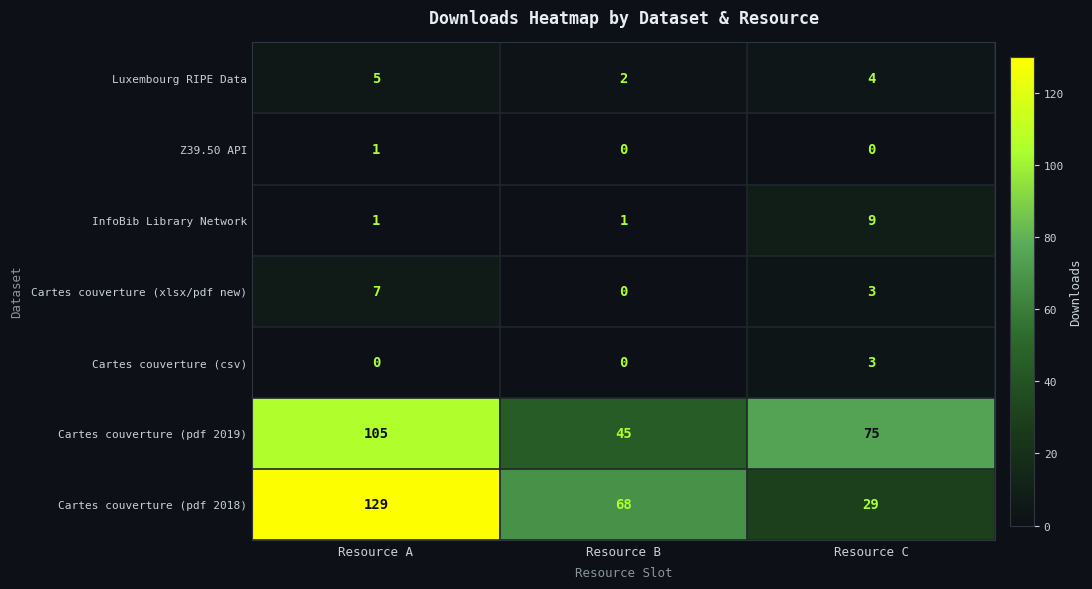

What is the spread (max minus min) of values at Resource B?

68